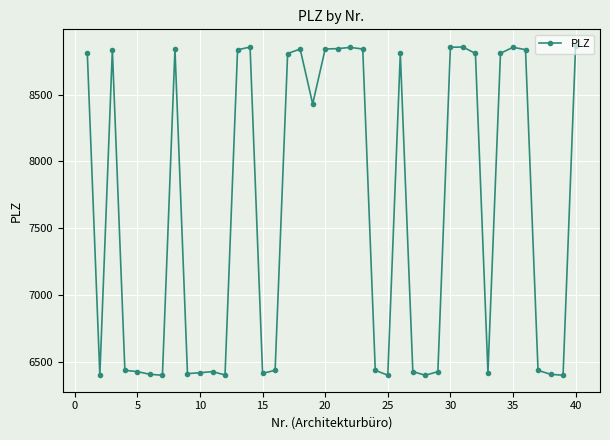

True or false: there are more than 0 points higher than both neighbors.

True